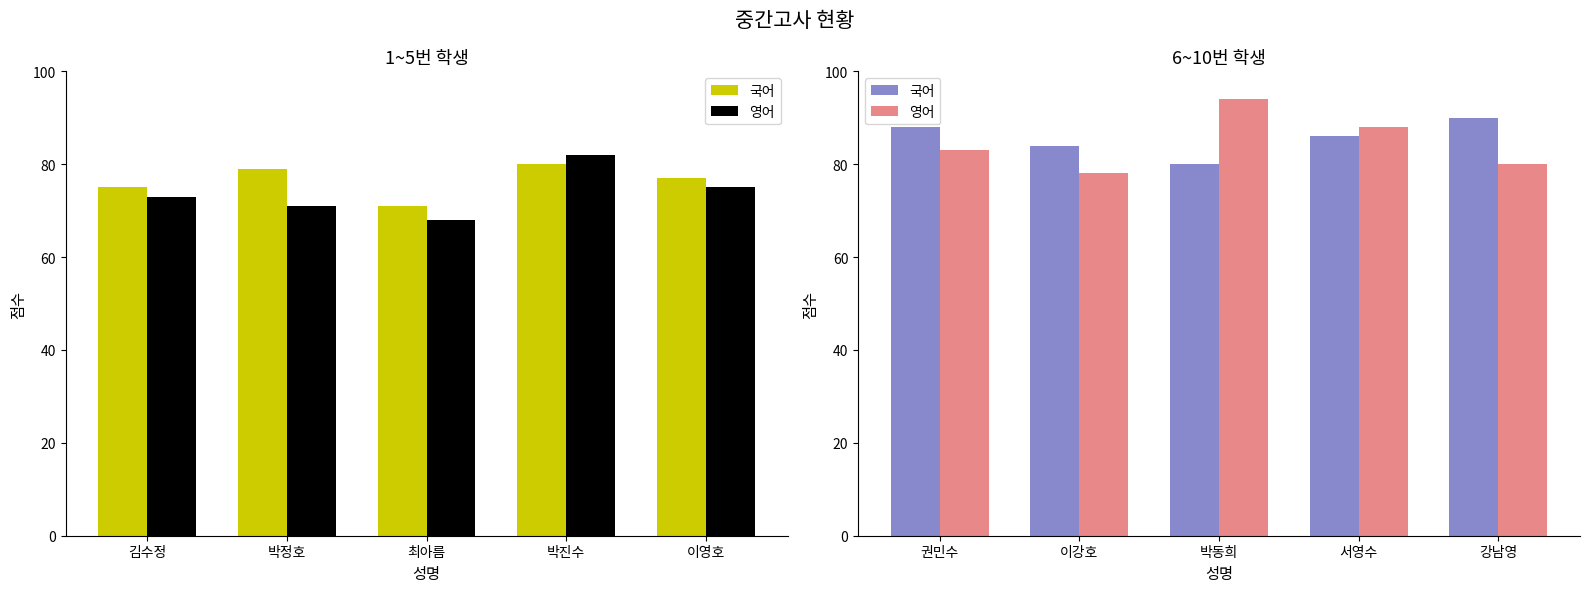

Is it true that 영어 equals 149 at 서영수?

False